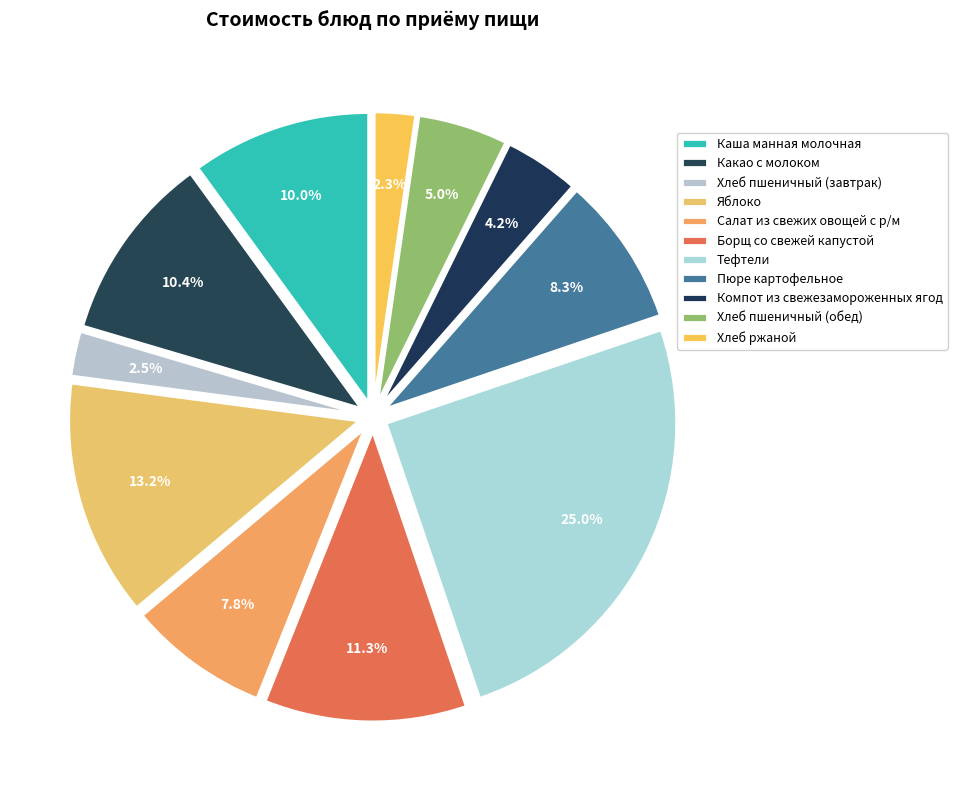

Between Салат из свежих овощей с р/м and Тефтели, which is larger?

Тефтели